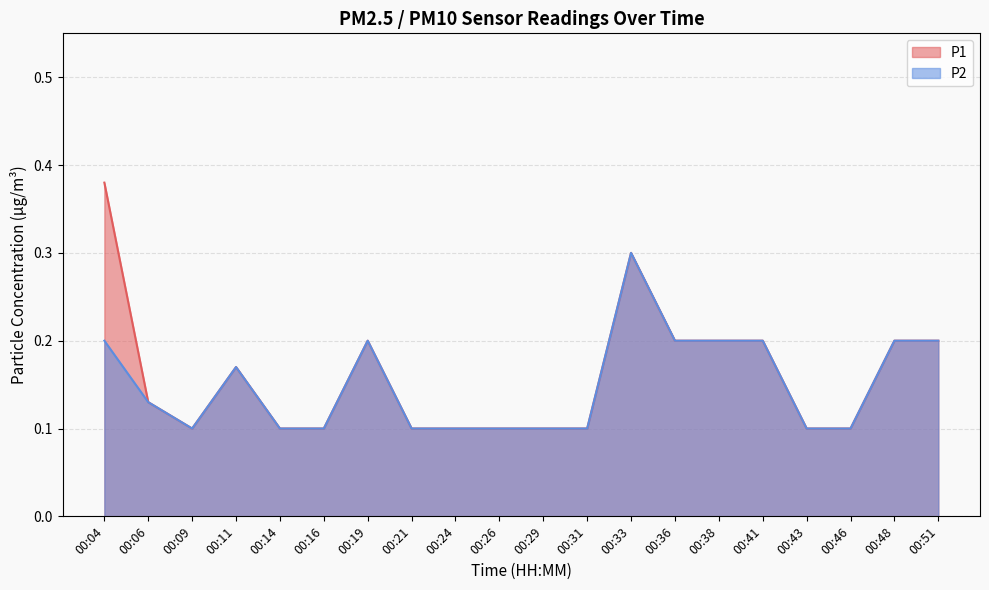

What is the difference between the P2 values at 00:16 and 00:19?

0.1